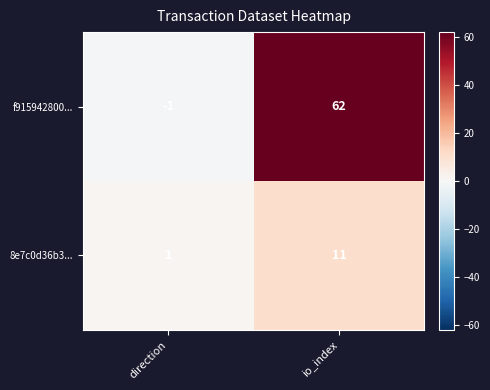

What is the smallest value displayed?

-1